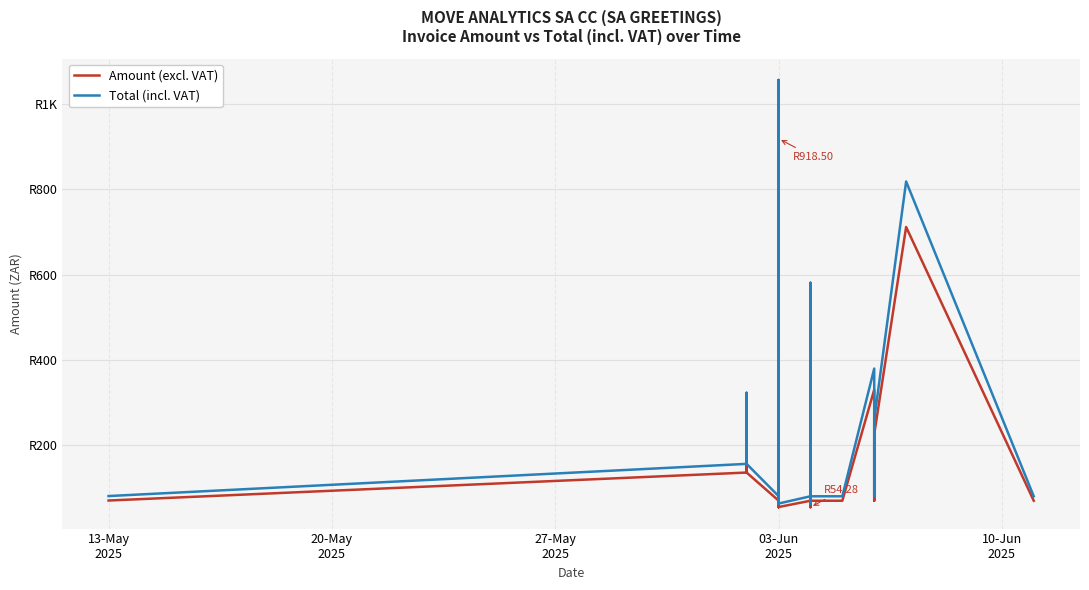

True or false: Total (incl. VAT) and Amount (excl. VAT) intersect in this chart.

False